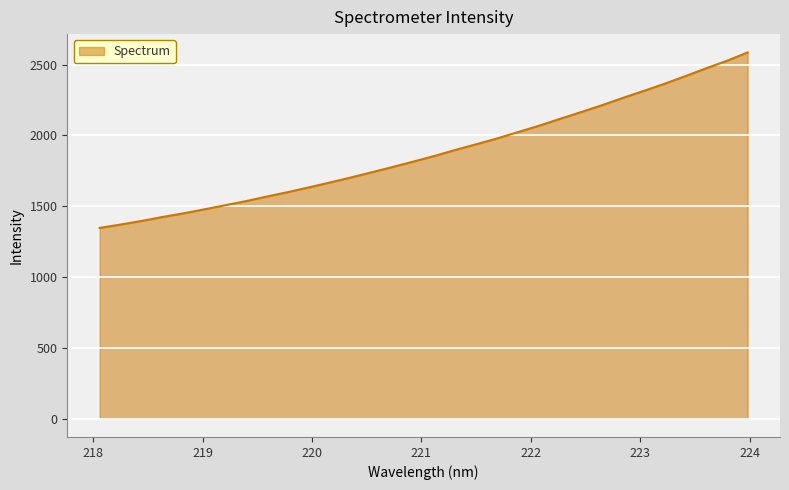

What is the greatest value displayed?

2586.5